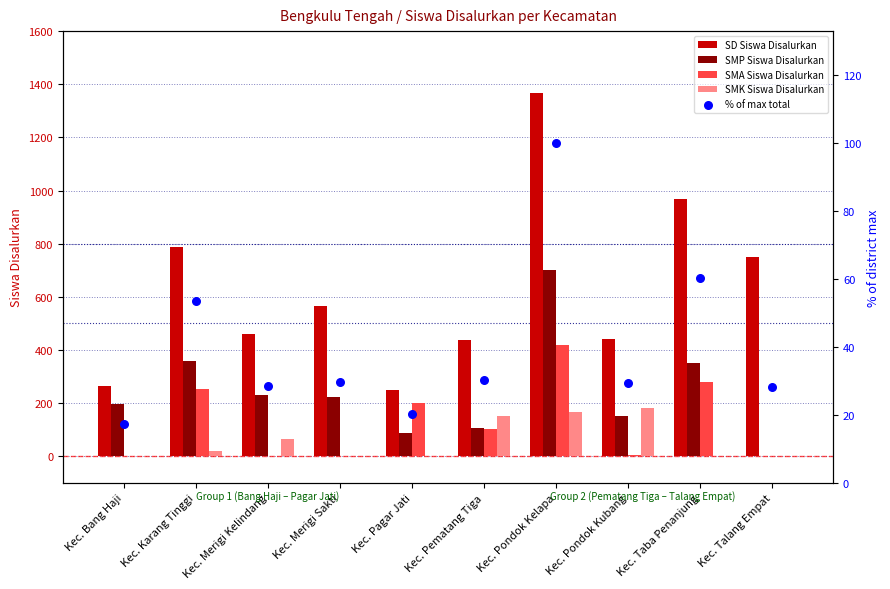

Is the value of SMK Siswa Disalurkan at Kec. Merigi Kelindang greater than the value of SD Siswa Disalurkan at Kec. Merigi Kelindang?

No